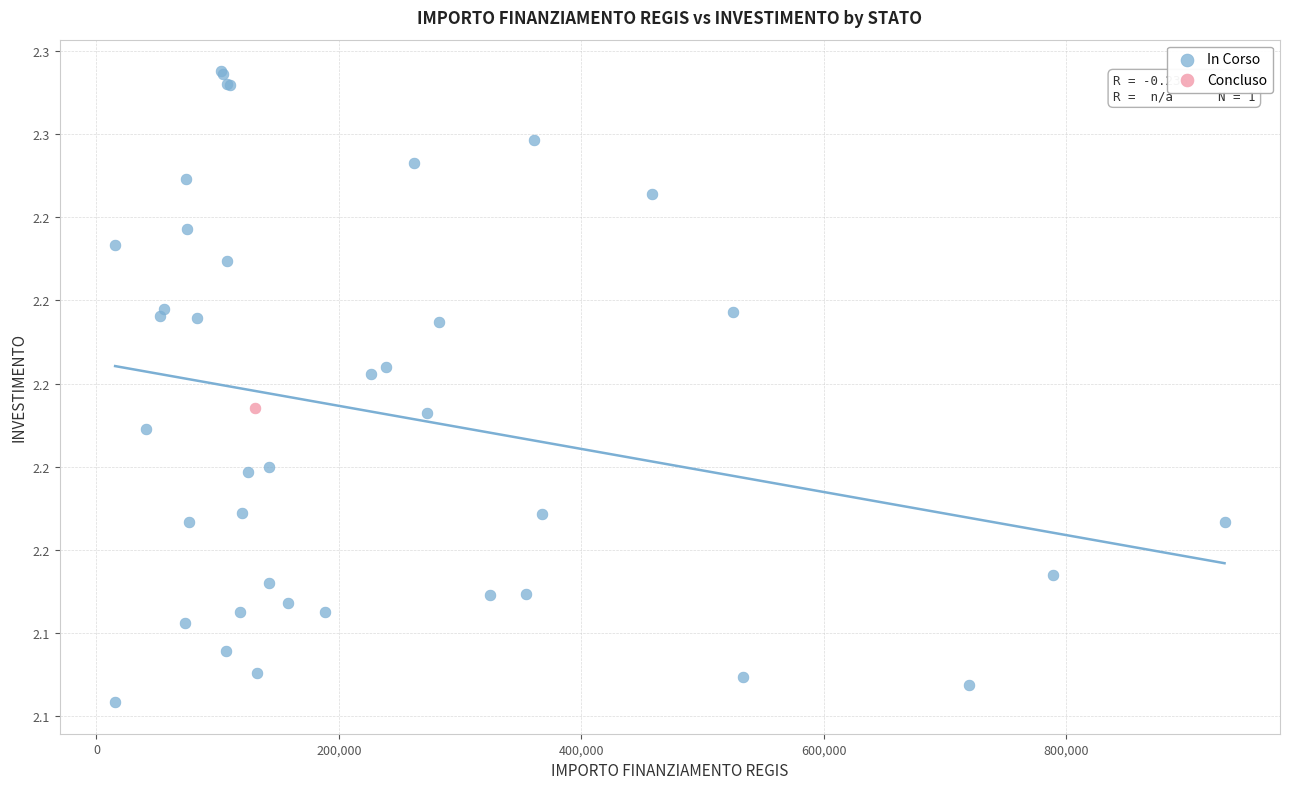

What are all the series names shown in the legend?

In Corso, Concluso